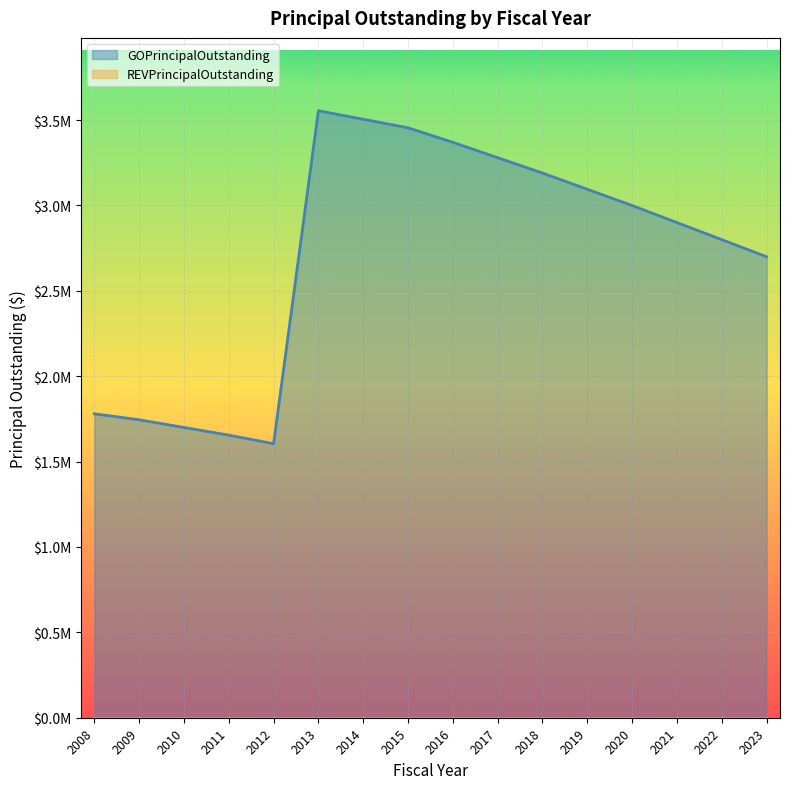

The chart shows a value of 5538102 at 2019. True or false?

False